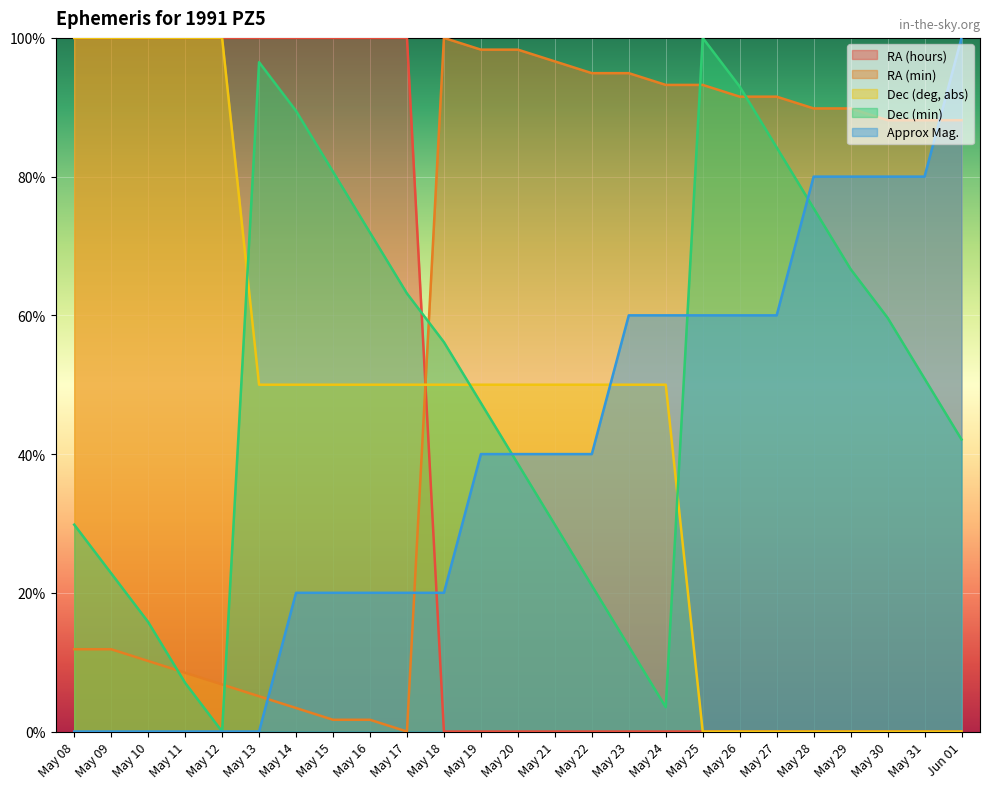

What is the value of the Approx Mag. point at the 9th from the left?

0.2